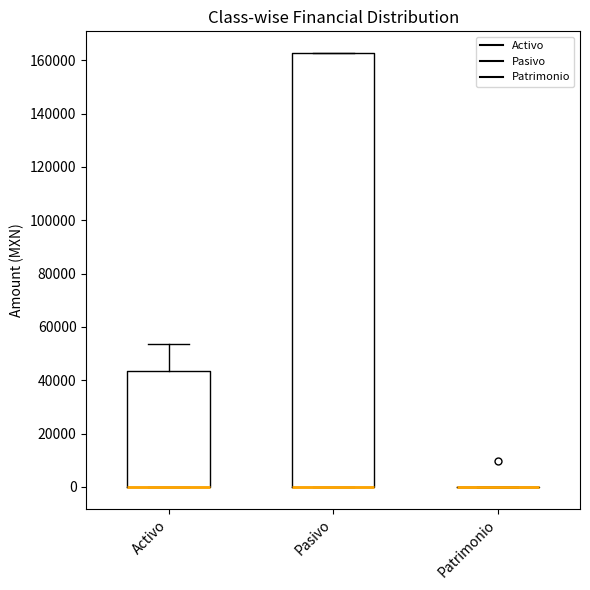

Where is the lower edge of the box for Pasivo on the y-axis? The values are not printed on the chart, so give them approximately, as read against the axis.

0